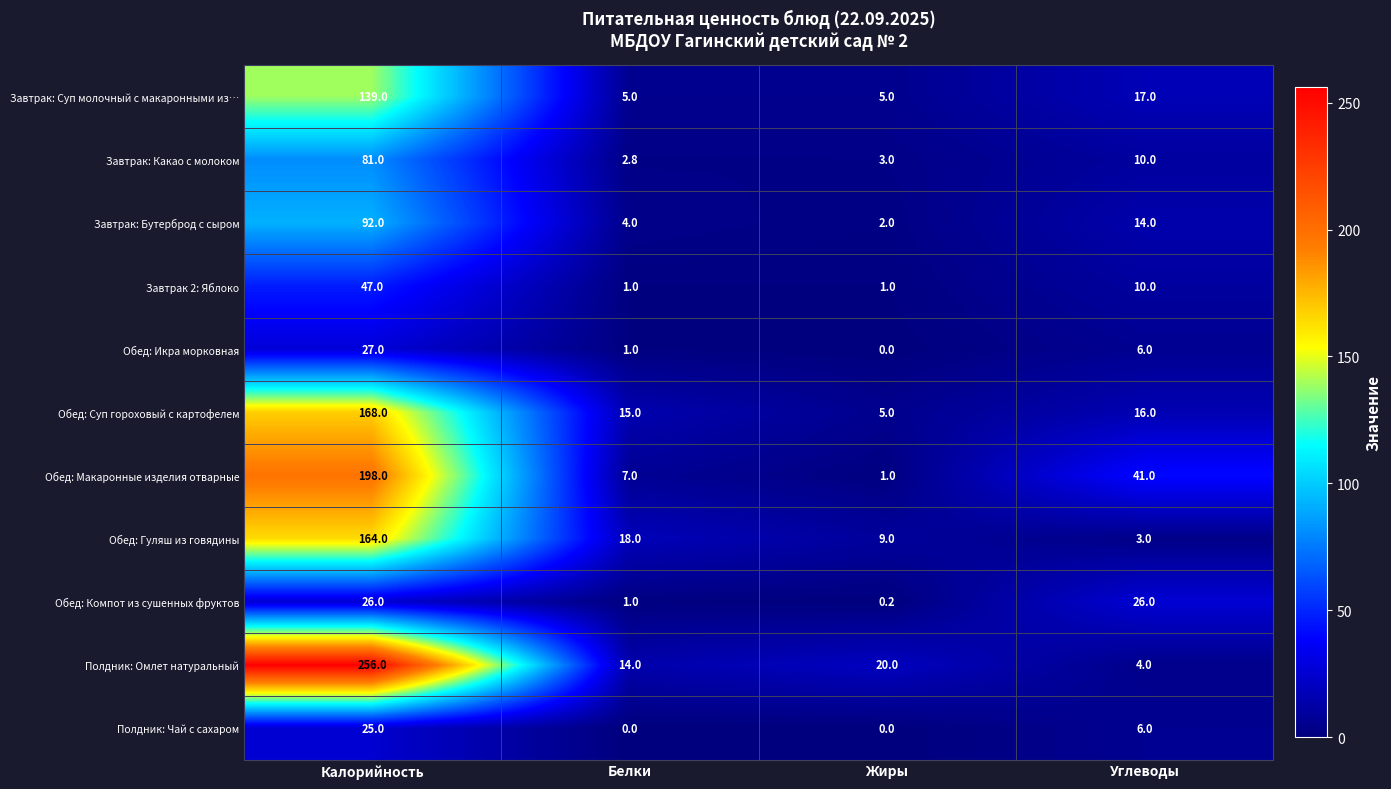

Which series has the largest range (max minus min)?

Полдник: Омлет натуральный